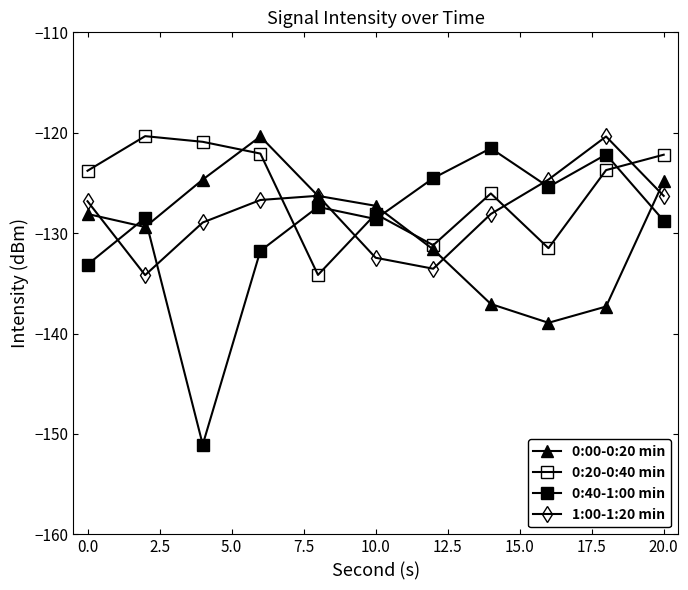

True or false: 0:40-1:00 min has more than 2 interior local peaks.

True